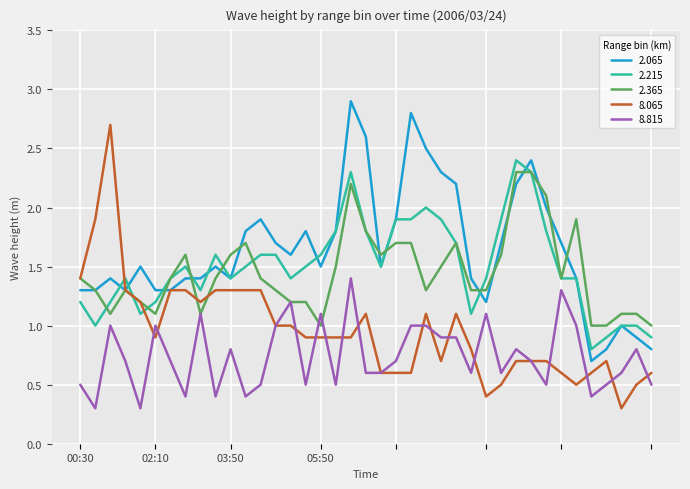

What is the highest value of the 2.065 series?

2.9